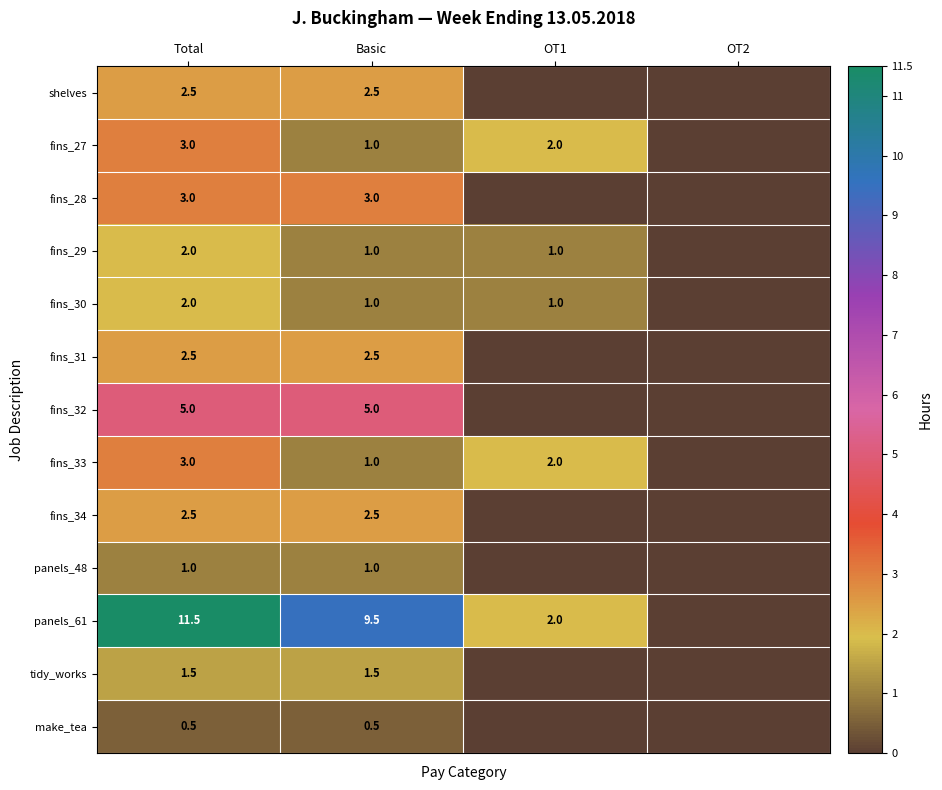

Is the value of fins_33 at Basic greater than the value of fins_34 at Basic?

No